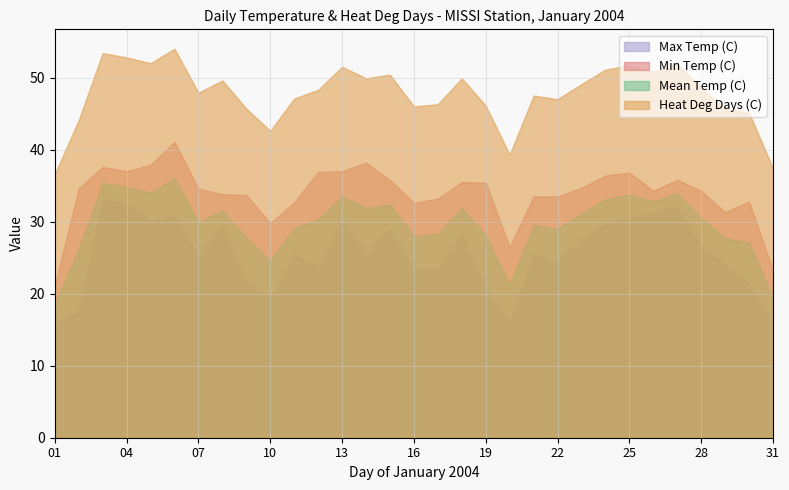

How many distinct data groups are displayed?

4